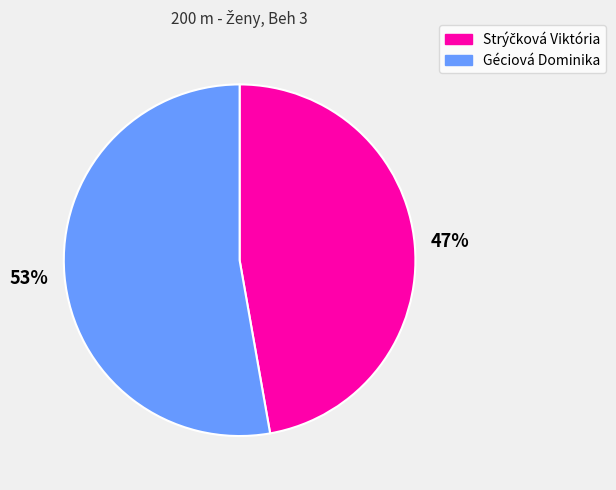

Is it true that Géciová Dominika is 58% of the pie?

False